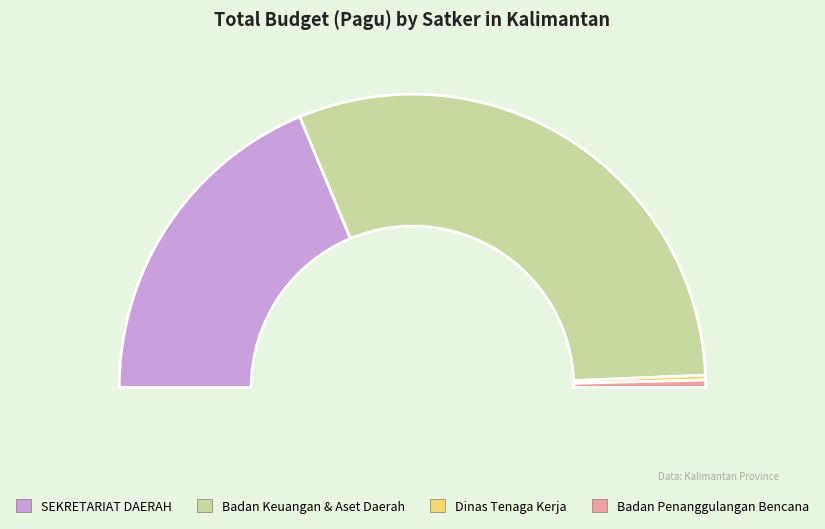

To the nearest percent, what portion does Dinas Tenaga Kerja dan Transmigrasi represent?

1%